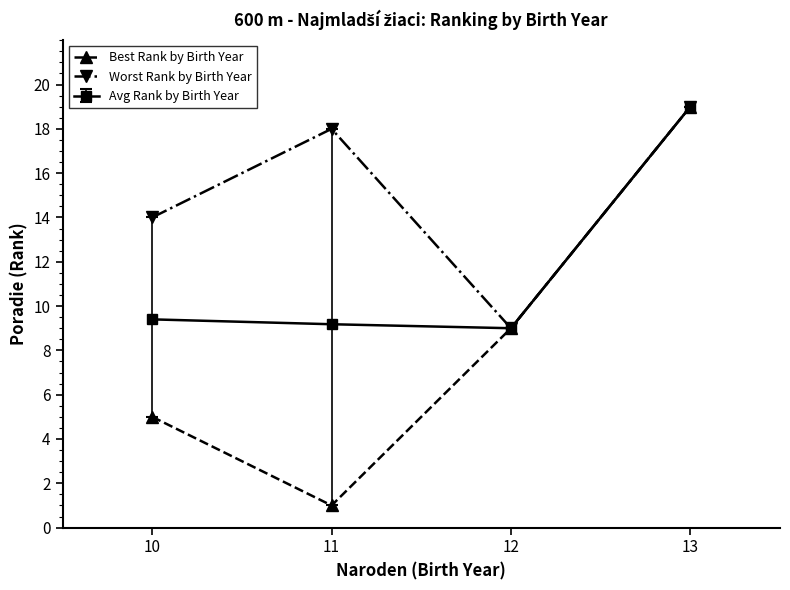

Which series has the widest spread of values?

Best Rank by Birth Year